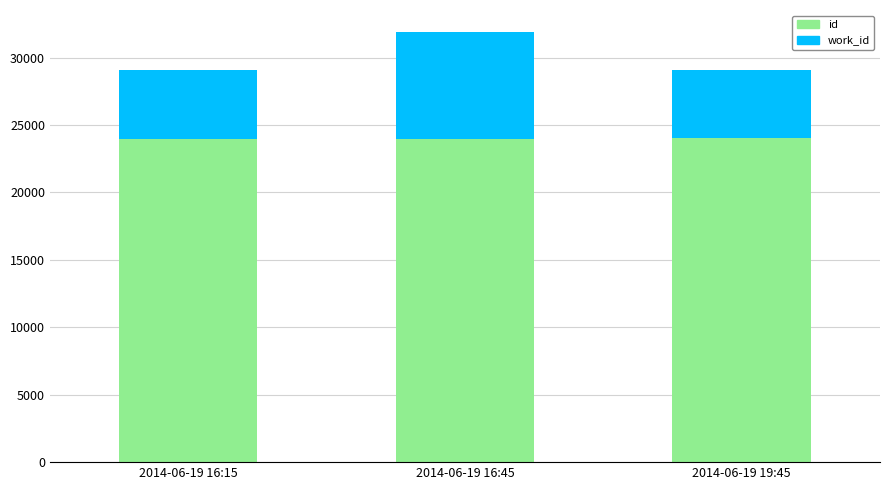

Is it true that id equals 23978 at 2014-06-19 16:15?

True